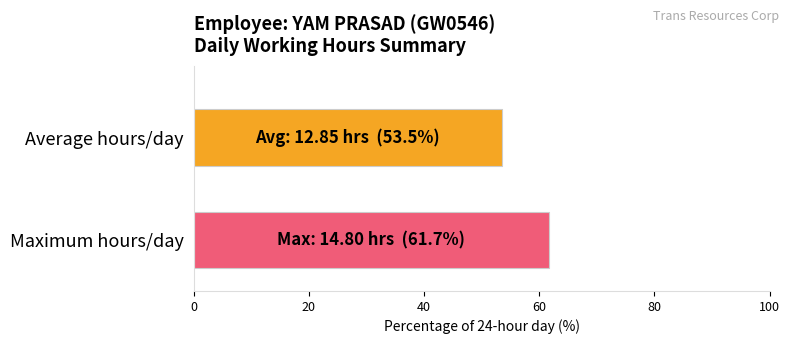

What is the greatest value displayed?

61.7